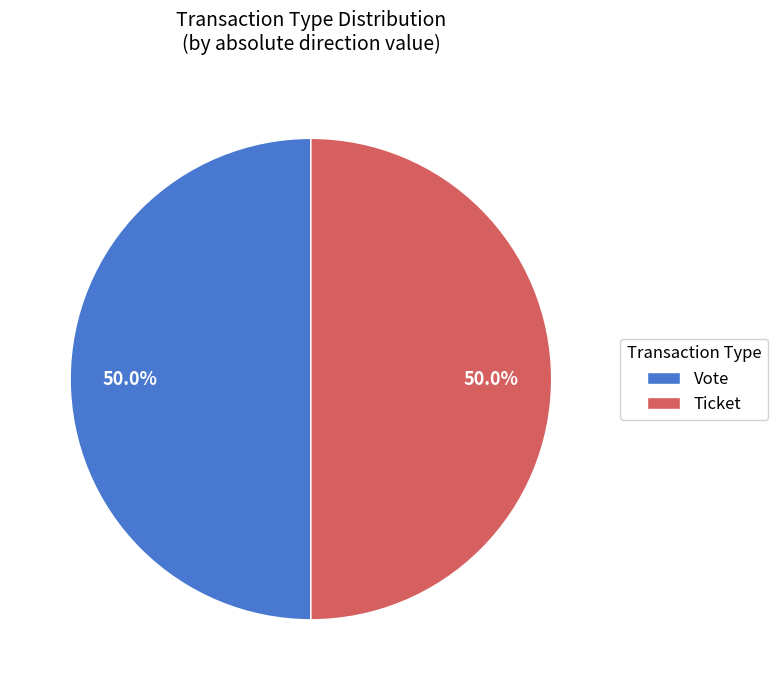

What percentage do Ticket and Vote together represent?

100.0%